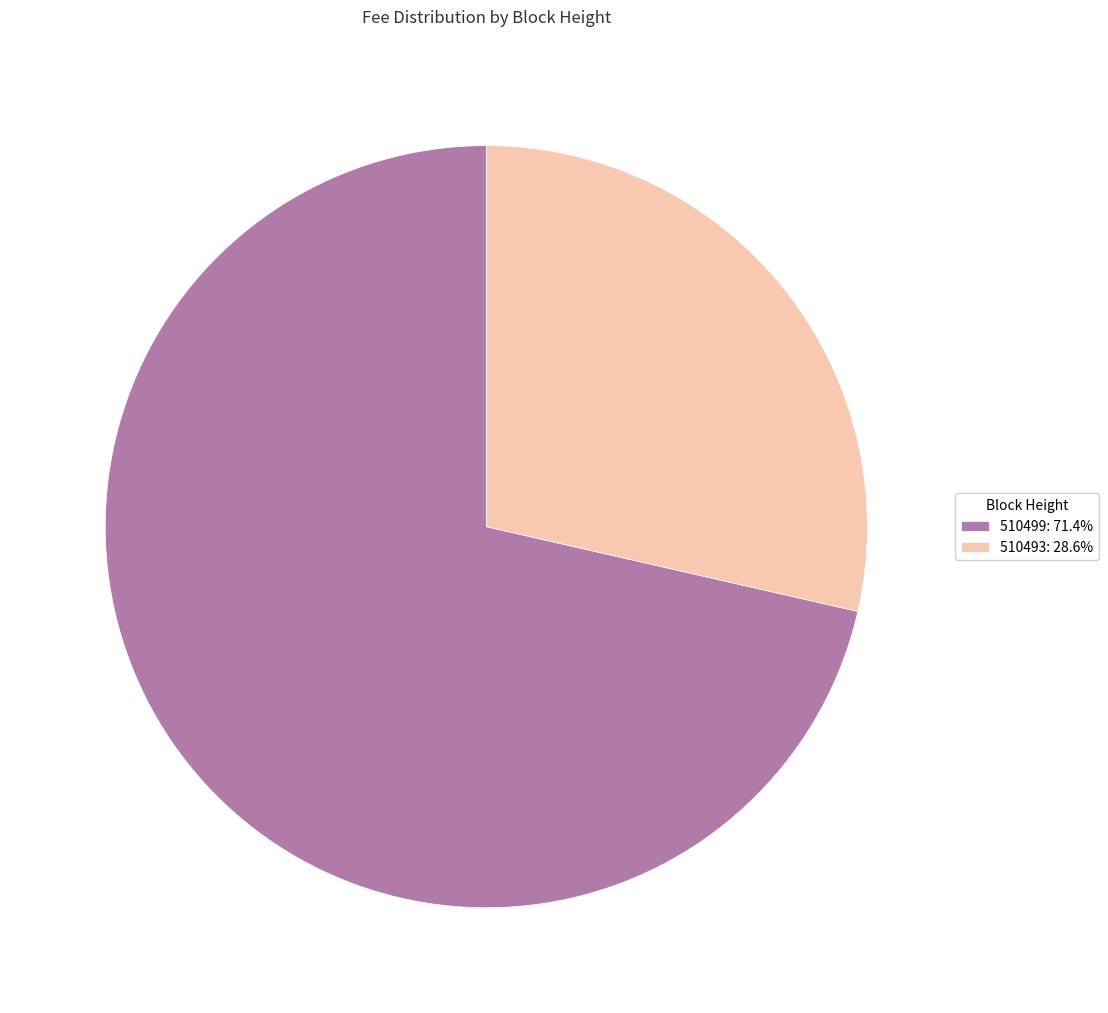

Which category accounts for the majority?

510499